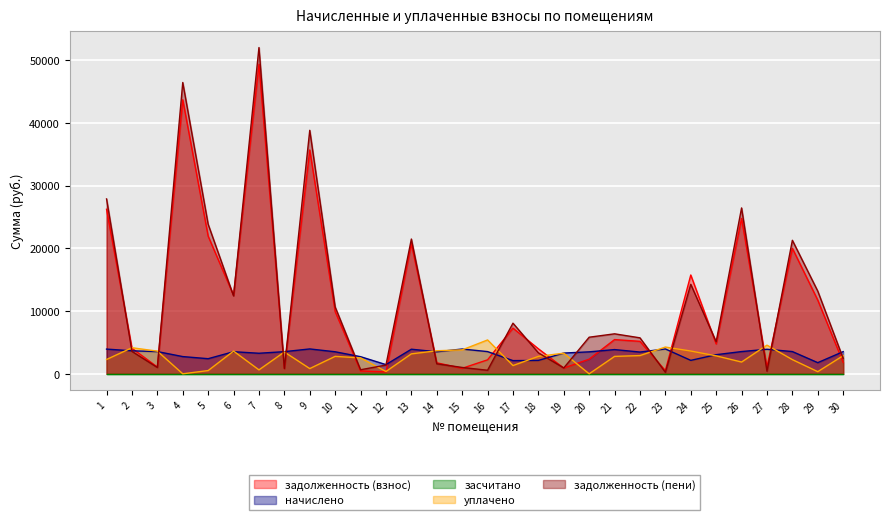

True or false: задолженность (пени) has a value of 8066.2 at 17.

True